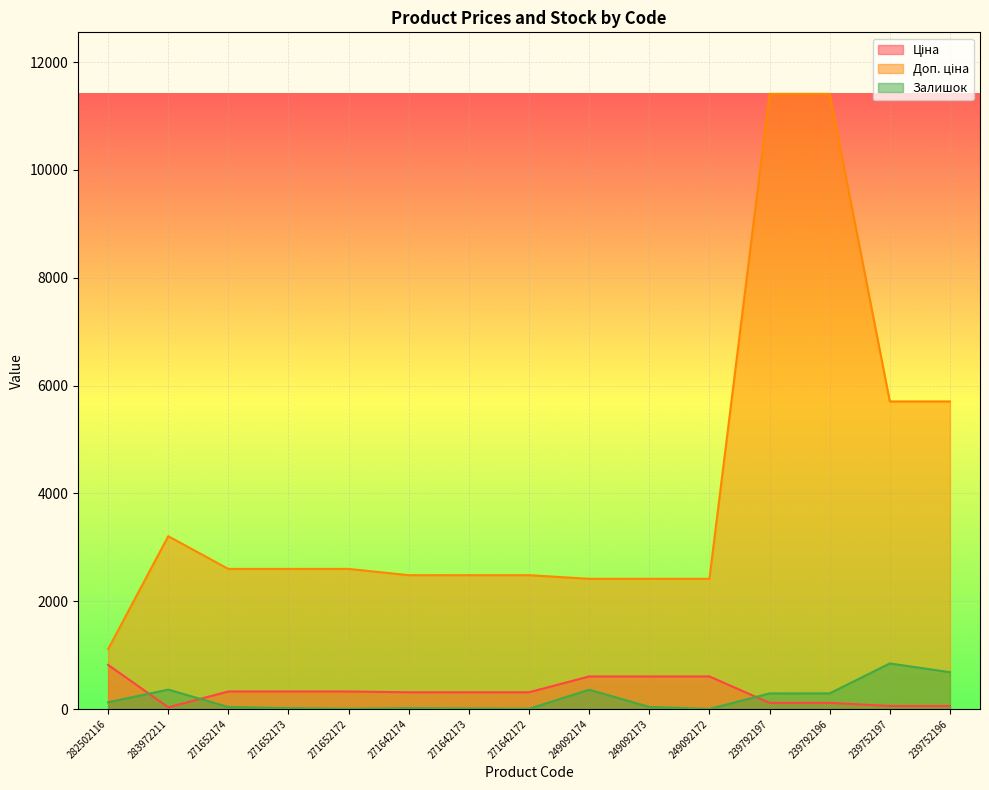

Reading left to right, what are all the values shown in this chart?

Ціна: 818.5	32.0	324.8	324.8	324.8	310.3	310.3	310.3	603.7	603.7	603.7	114.1	114.1	57.0	57.0
Доп. ціна: 1109.2	3205.0	2598.3	2598.3	2598.3	2482.4	2482.4	2482.4	2414.8	2414.8	2414.8	11410.0	11410.0	5705.0	5705.0
Залишок: 125.0	360.0	37.0	15.0	4.0	14.0	10.0	4.0	358.0	38.0	1.0	289.0	290.0	845.0	683.0